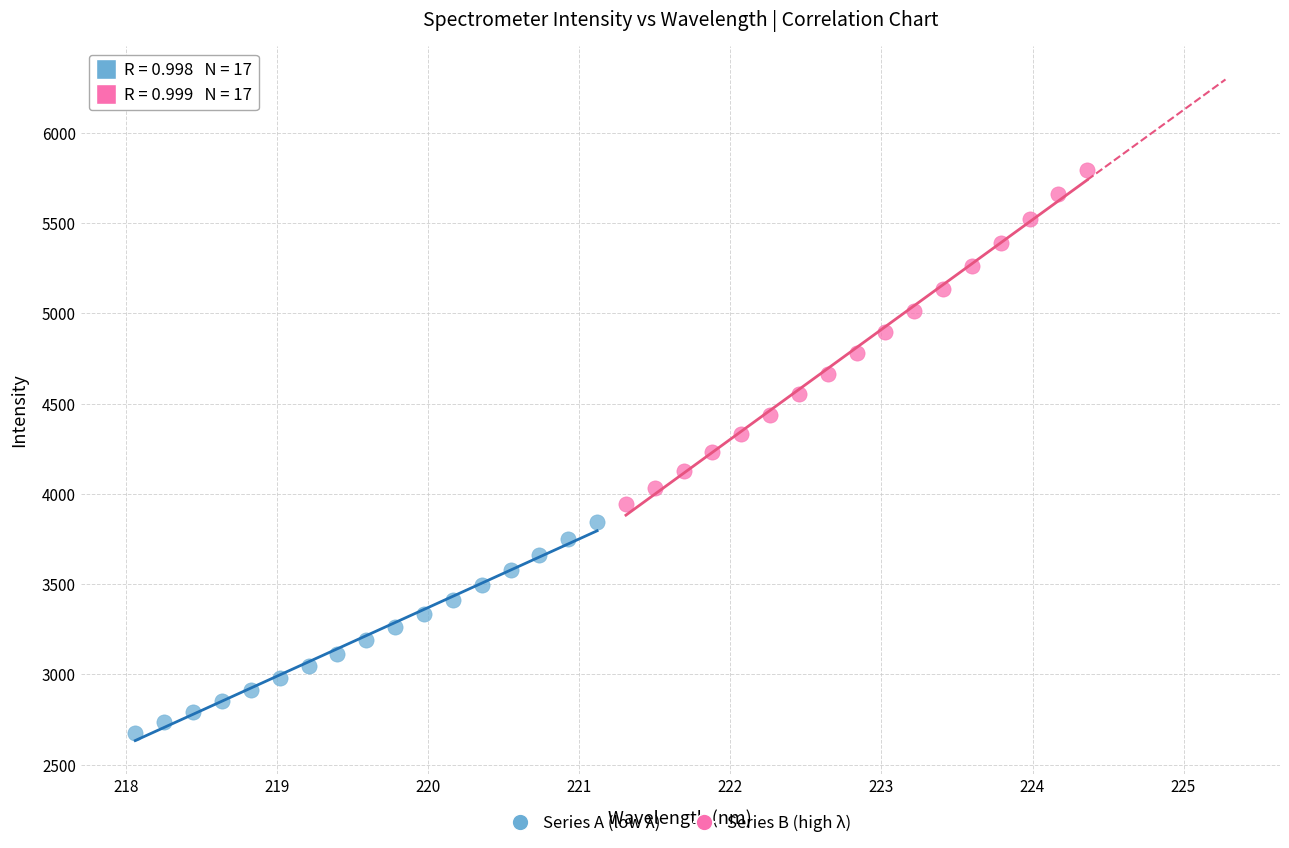

Which series reaches the minimum Y coordinate?

Series A (low λ)